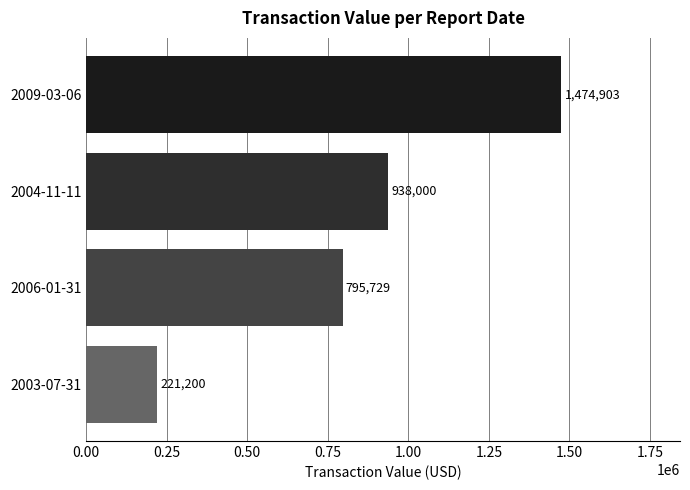

Is it true that the value at 2004-11-11 is 938000?

True